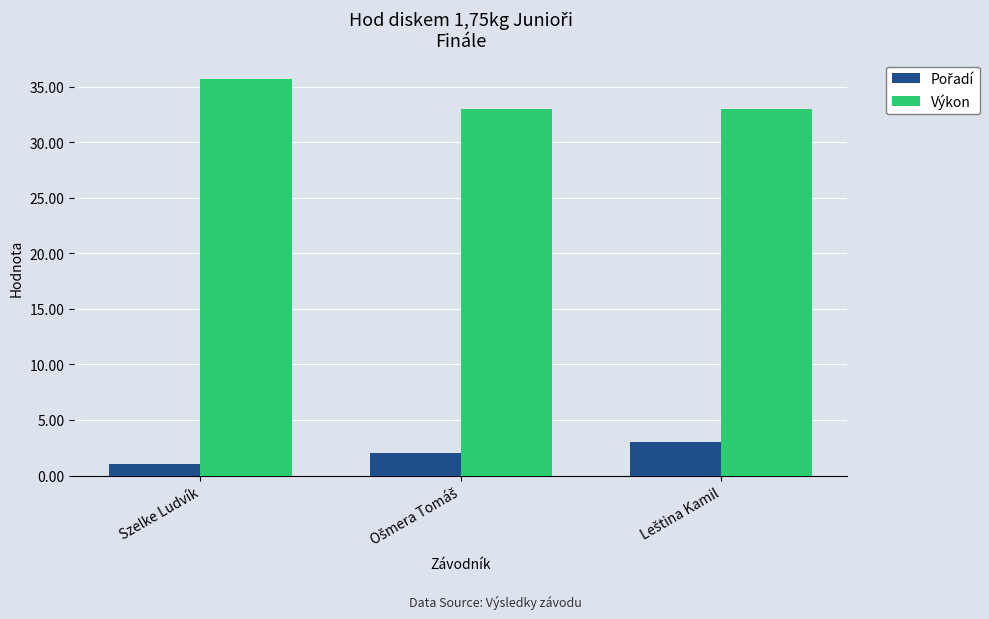

At how many categories does at least one series exceed 12?

3